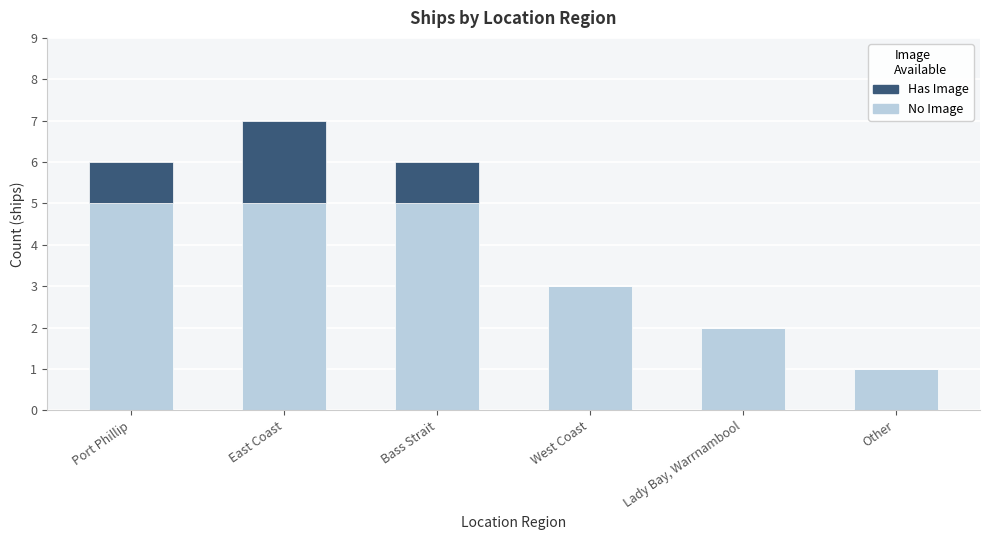

True or false: No Image has a value of 4 at West Coast.

False